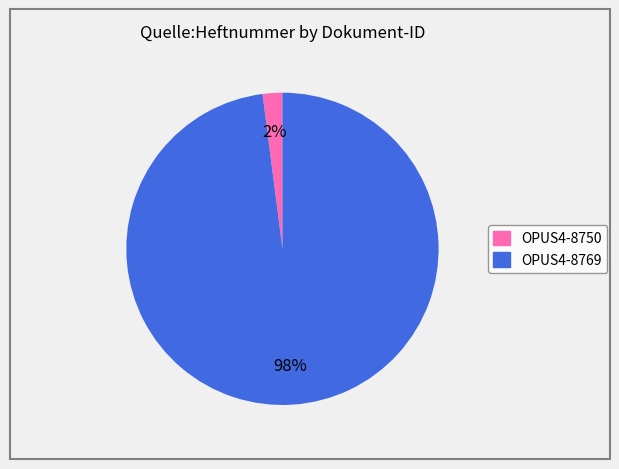

To the nearest percent, what percentage of the pie is OPUS4-8769?

98%